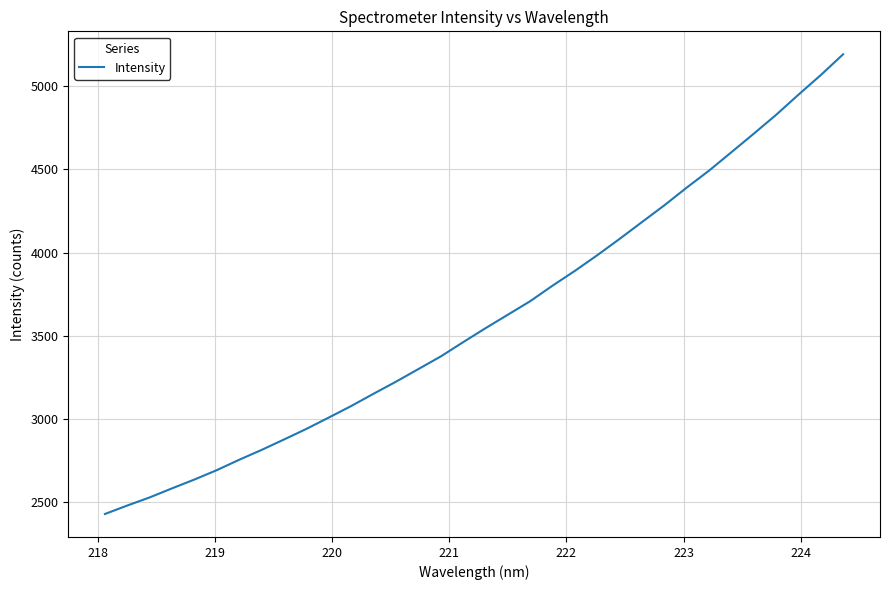

What is the minimum value shown in the chart?

2427.5